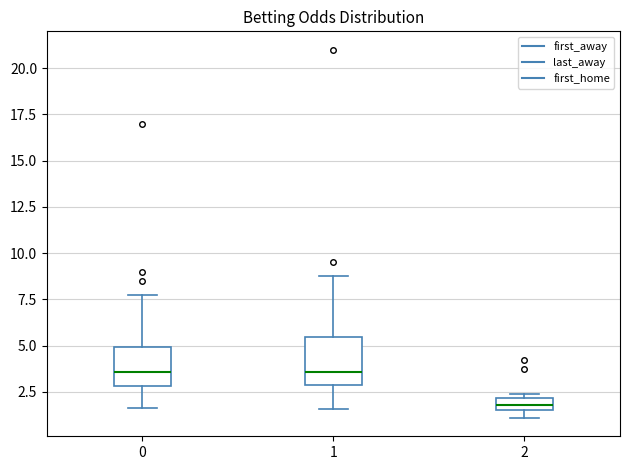

Which box is the tallest, from its lower edge to its upper edge?

1